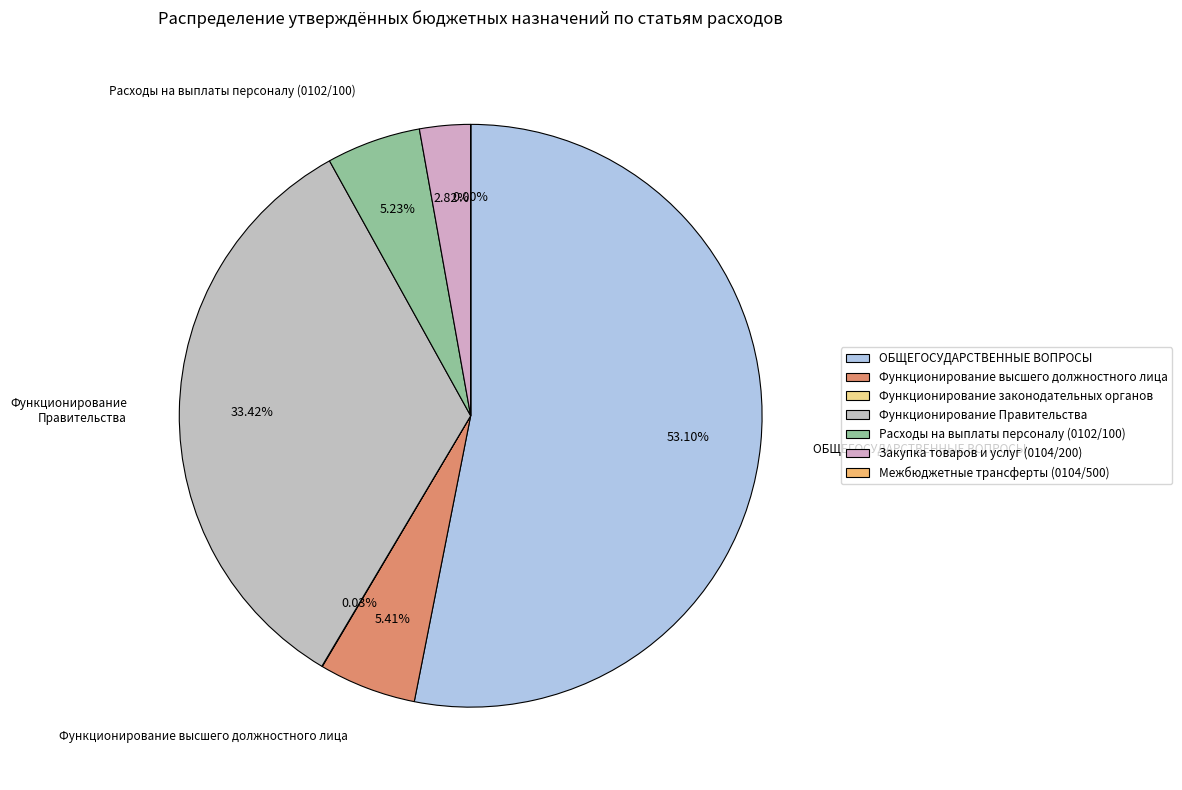

To the nearest percent, what percentage of the pie is ОБЩЕГОСУДАРСТВЕННЫЕ ВОПРОСЫ?

53%